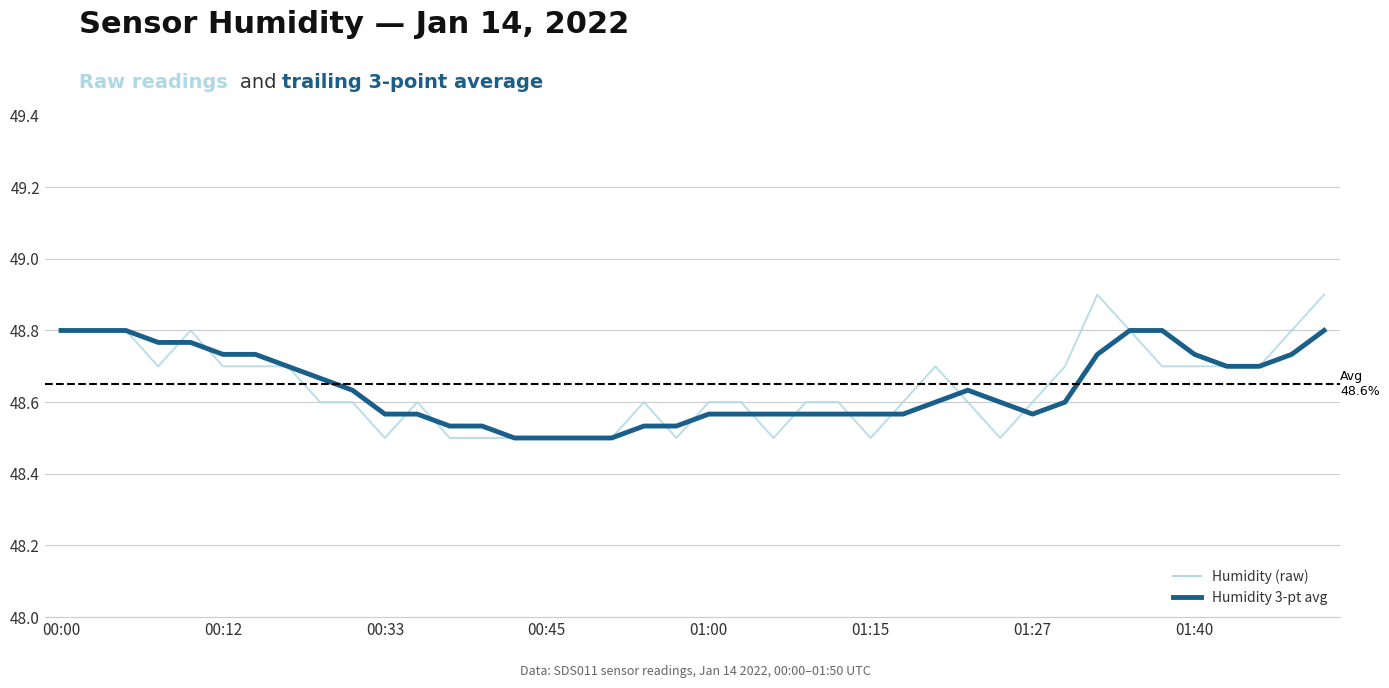

What is the greatest value displayed?

48.9